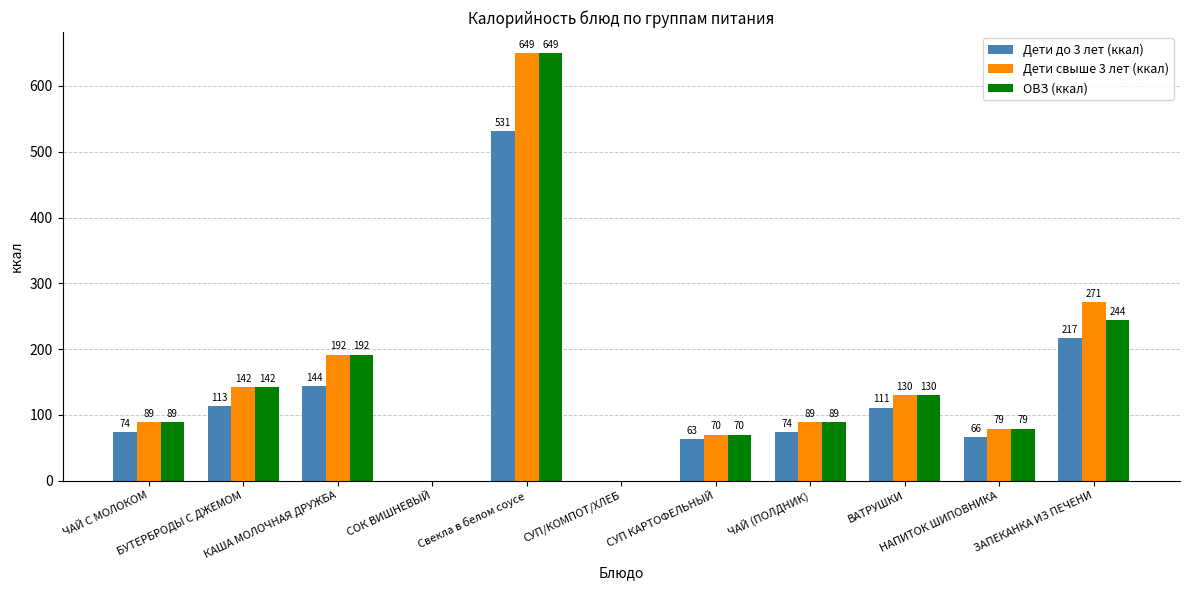

What is the maximum value for Дети свыше 3 лет (ккал)?

649.4